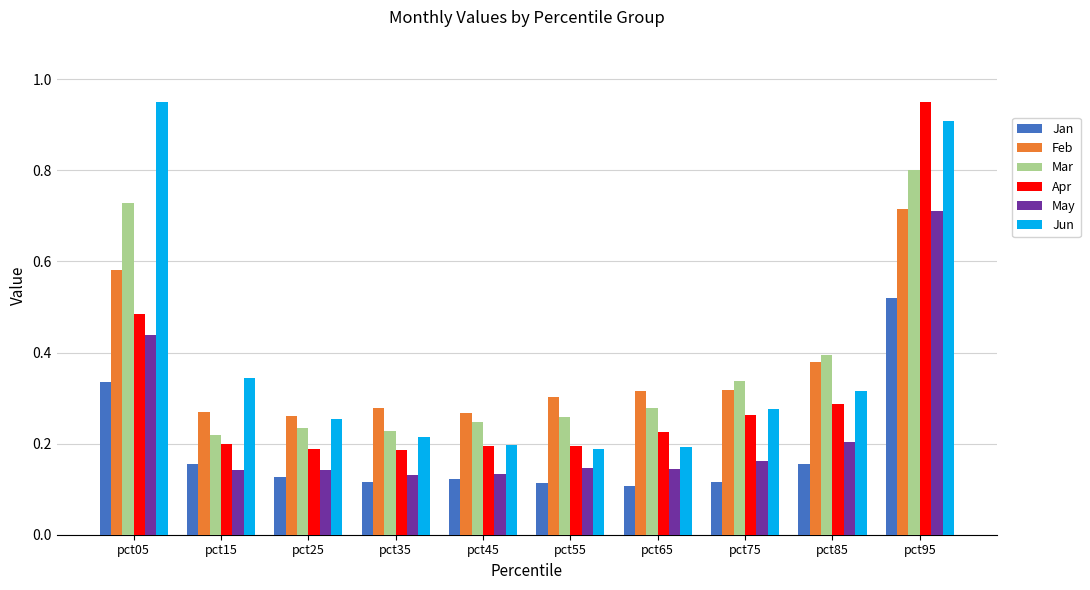

At which label does Feb reach its peak?

pct95